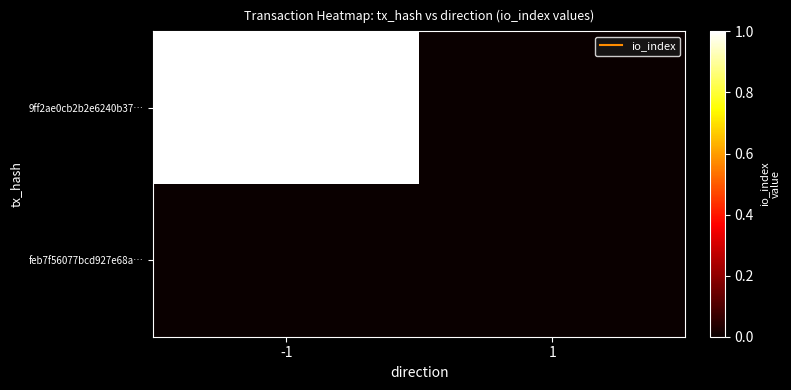

How many data points does each series have?

2